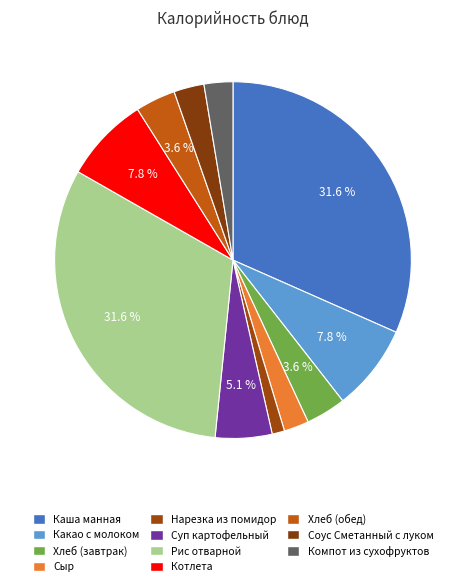

Between Рис отварной and Суп картофельный, which is larger?

Рис отварной